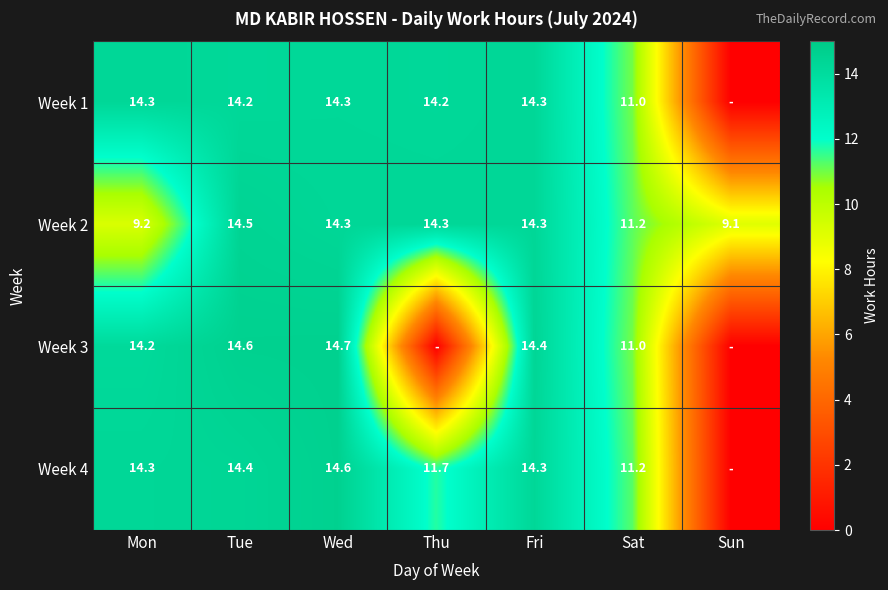

Which series changed the most between Wed and Sat?

Week 3